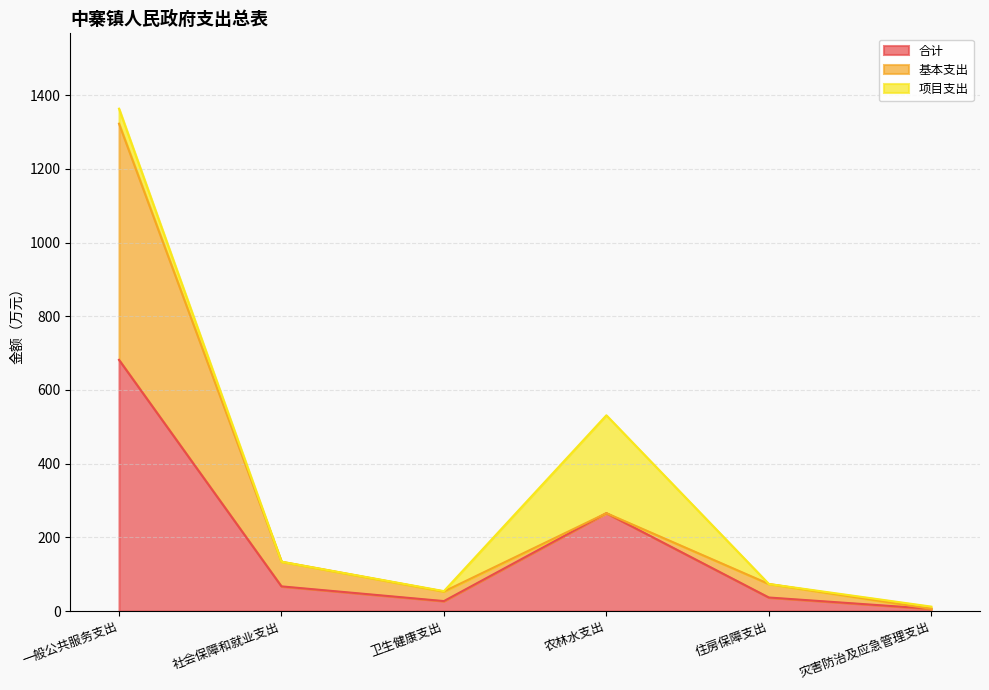

Does the chart have visible grid lines?

Yes